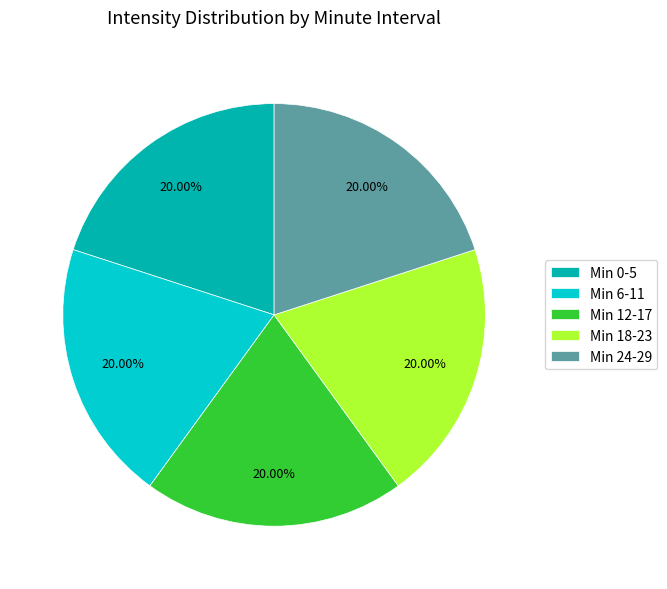

To the nearest percent, what is the difference between the largest and smallest slice percentages?

0%